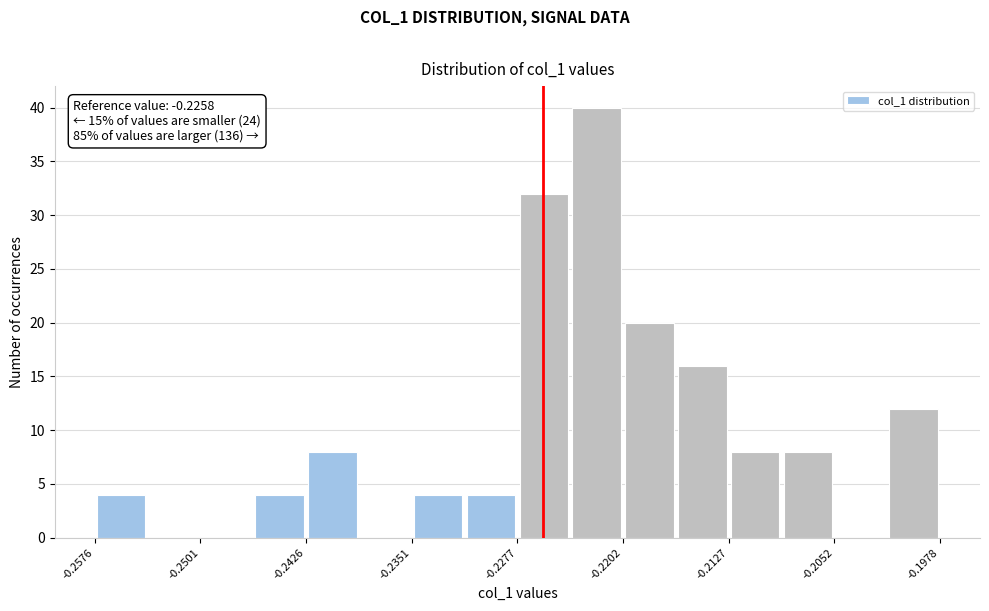

Around what value on the x-axis is the tallest bar? Give the approximate position of its centre, as read against the axis.

-0.222